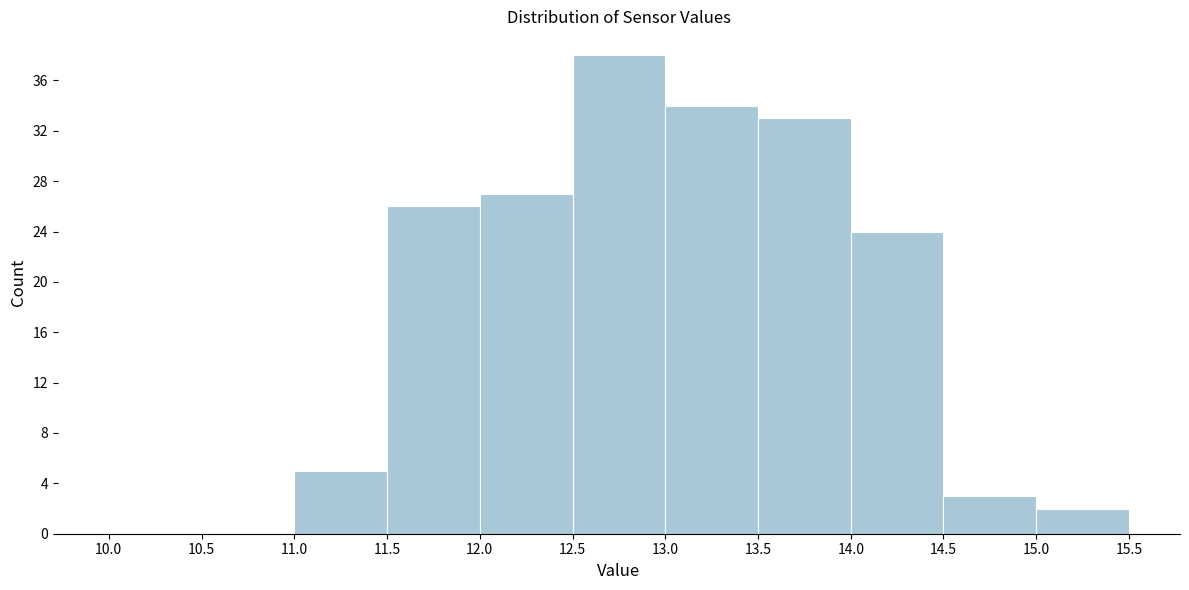

Reading left to right, list every bar in this chart as the range it spans on the x-axis followed by its height. The values are not printed on the chart, so give them approximately, as read against the axis.

10.0 to 10.5: 0
10.5 to 11.0: 0
11.0 to 11.5: 5
11.5 to 12.0: 26
12.0 to 12.5: 27
12.5 to 13.0: 38
13.0 to 13.5: 34
13.5 to 14.0: 33
14.0 to 14.5: 24
14.5 to 15.0: 3
15.0 to 15.5: 2